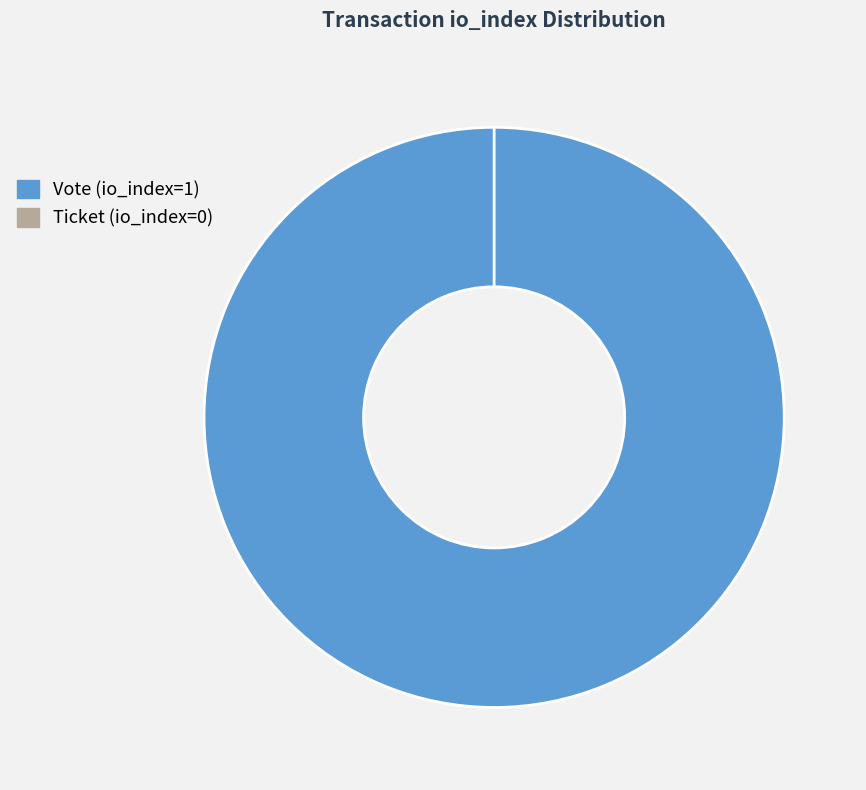

To the nearest percent, what is the combined percentage of Vote (io_index=1) and Ticket (io_index=0)?

100%